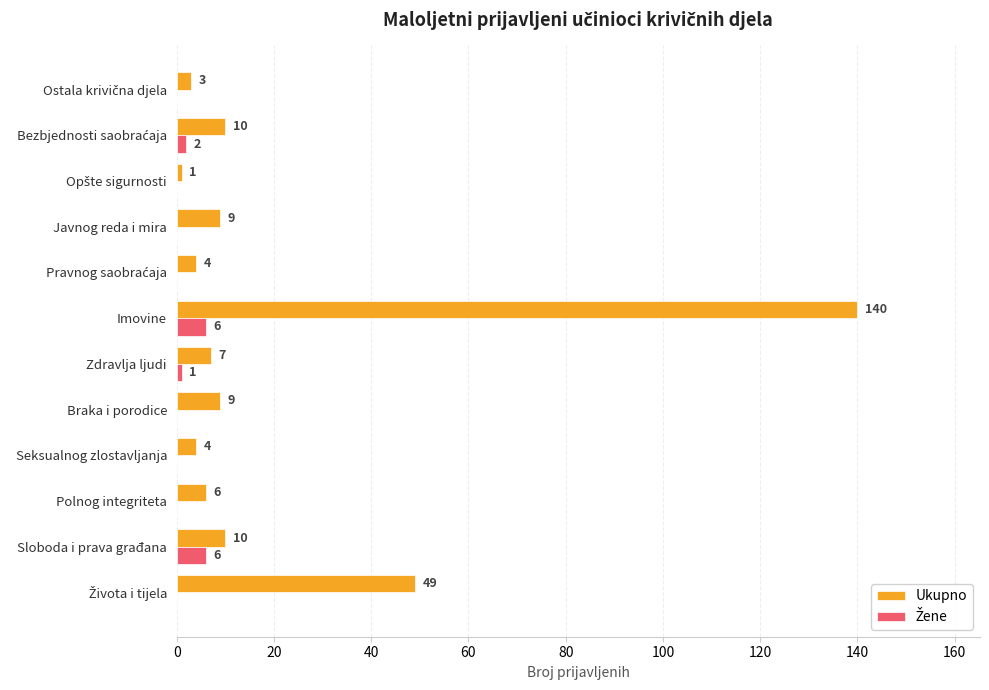

What is the total value across all series at Braka i porodice?

9